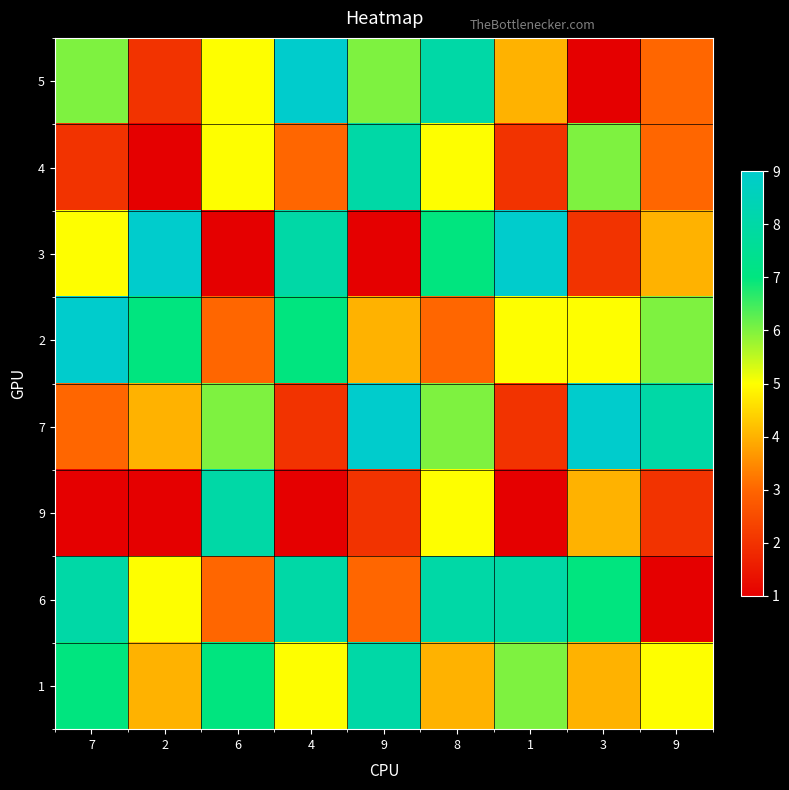

How many data points does each series have?

9